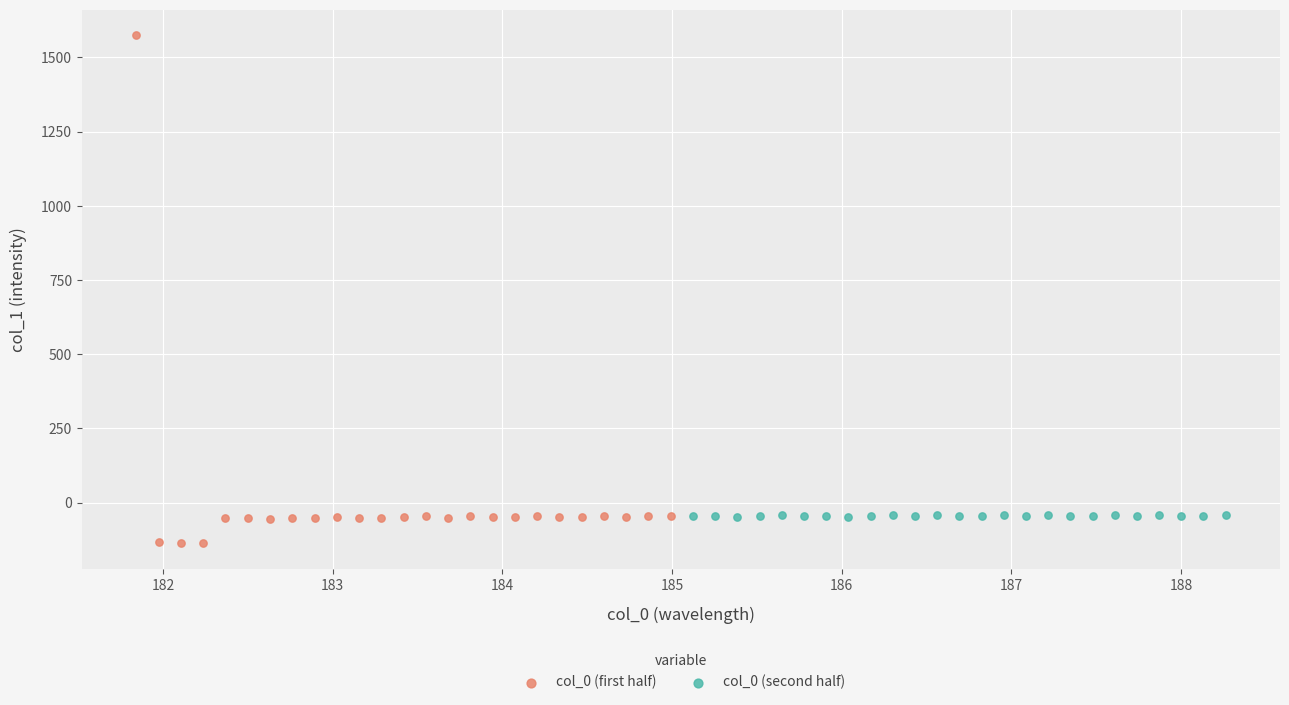

Which series reaches the maximum Y coordinate?

col_0 (first half)